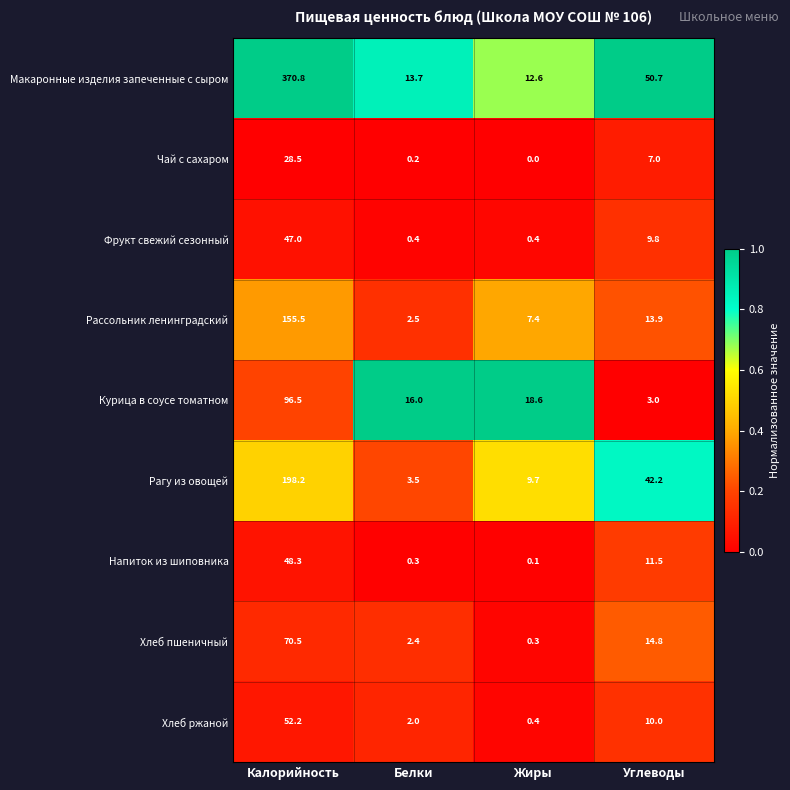

Which series changed the most between Белки and Углеводы?

Рагу из овощей